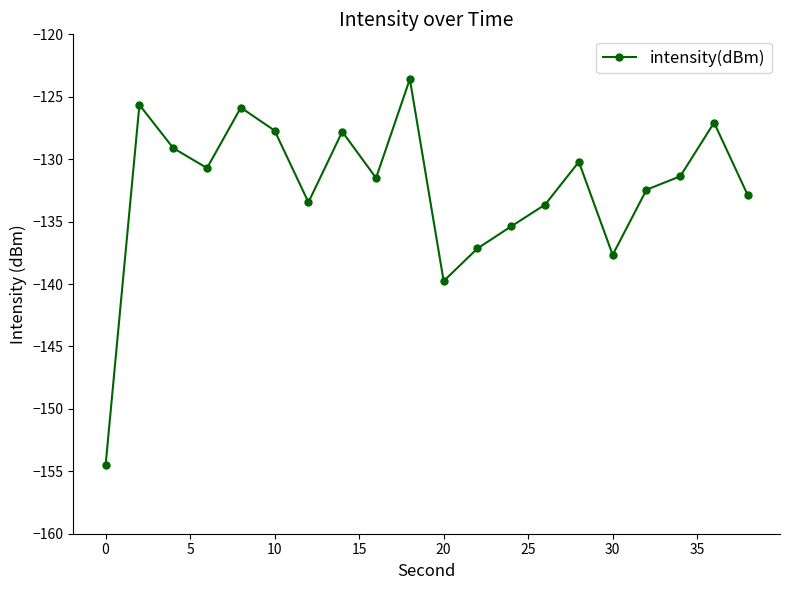

Does the chart have visible grid lines?

No